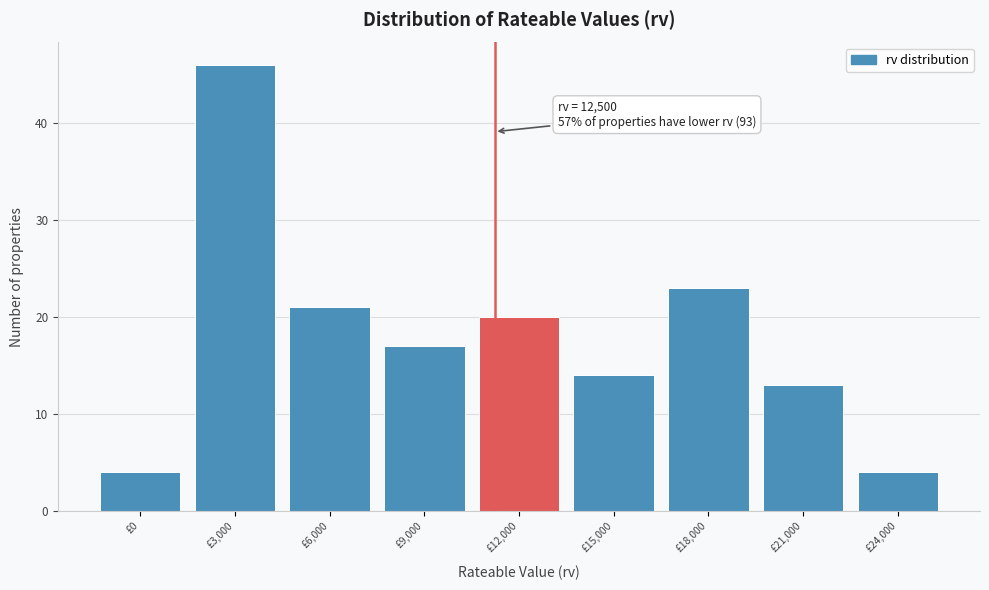

Reading left to right, extract all data points from this chart.

£0=4	£3,000=46	£6,000=21	£9,000=17	£12,000=20	£15,000=14	£18,000=23	£21,000=13	£24,000=4